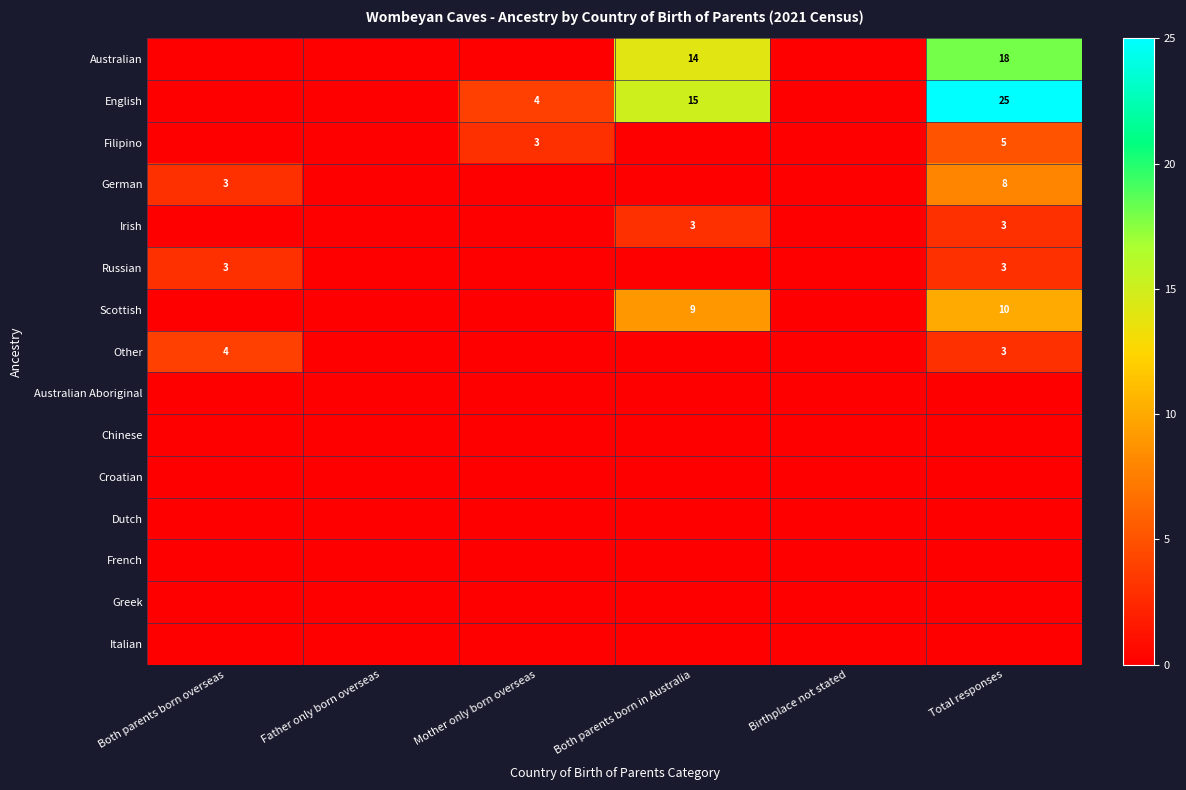

What is the greatest value displayed?

25